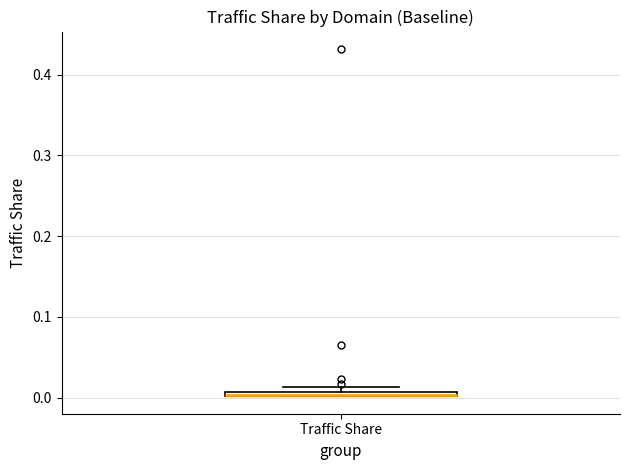

Where is the upper edge of the box for Traffic Share on the y-axis? The values are not printed on the chart, so give them approximately, as read against the axis.

0.01